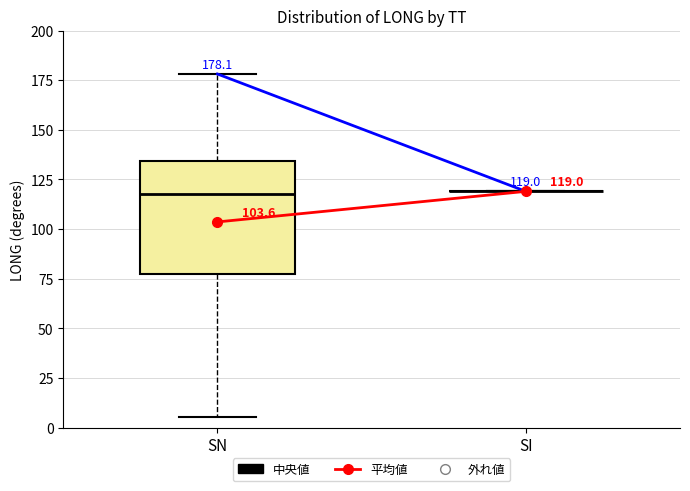

Comparing the boxes themselves (not the whiskers), which one is the tallest?

SN